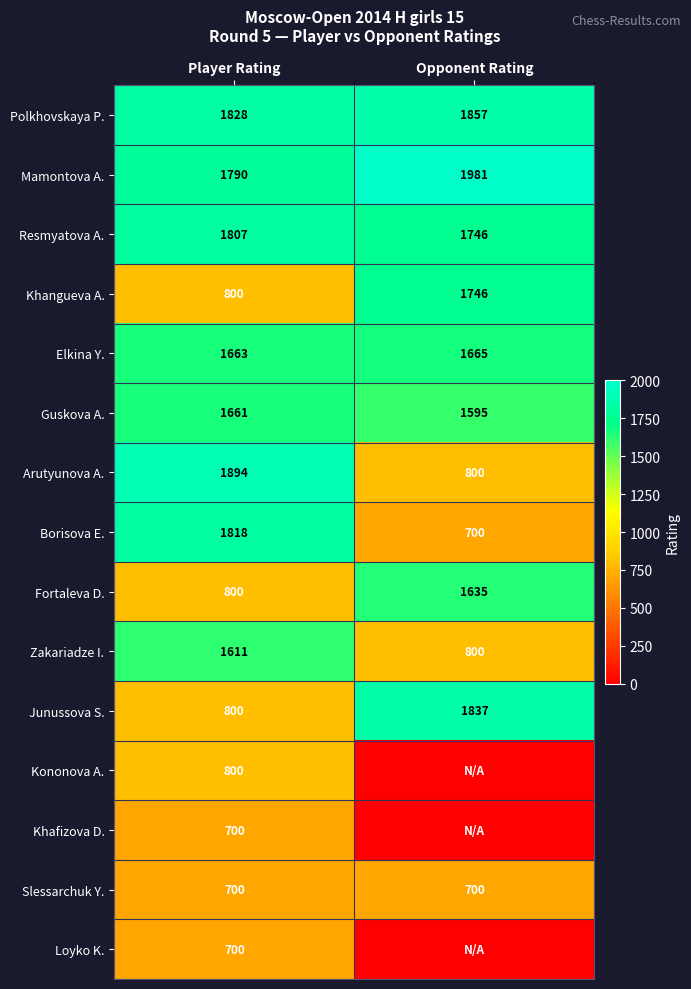

At which category is the sum across all series the highest?

Player Rating